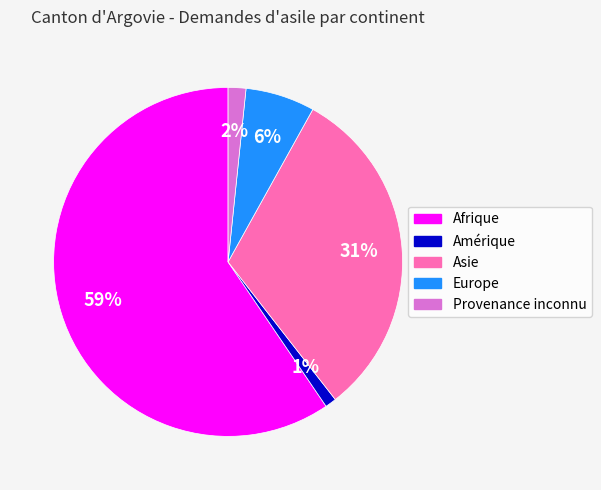

To the nearest percent, what is the combined percentage of Provenance inconnu and Amérique?

3%